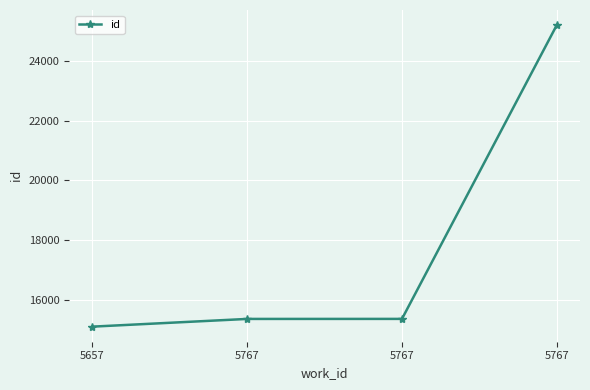

What is the minimum value shown in the chart?

15110